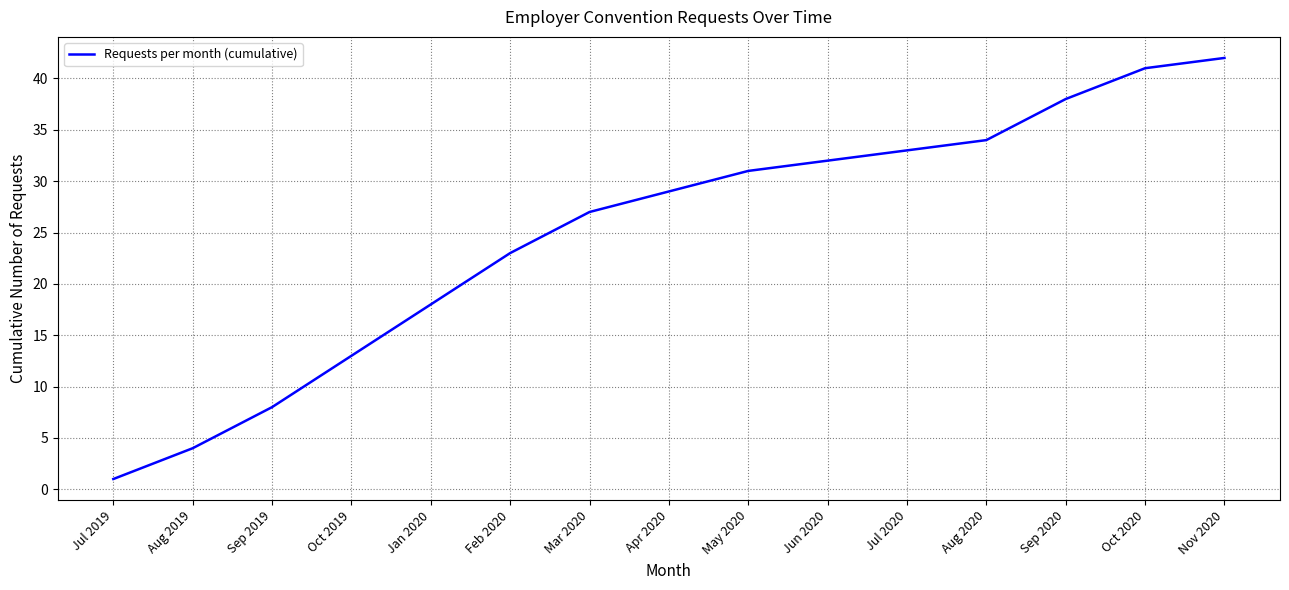

Reading left to right, extract all data points from this chart.

Jul 2019=1	Aug 2019=4	Sep 2019=8	Oct 2019=13	Jan 2020=18	Feb 2020=23	Mar 2020=27	Apr 2020=29	May 2020=31	Jun 2020=32	Jul 2020=33	Aug 2020=34	Sep 2020=38	Oct 2020=41	Nov 2020=42